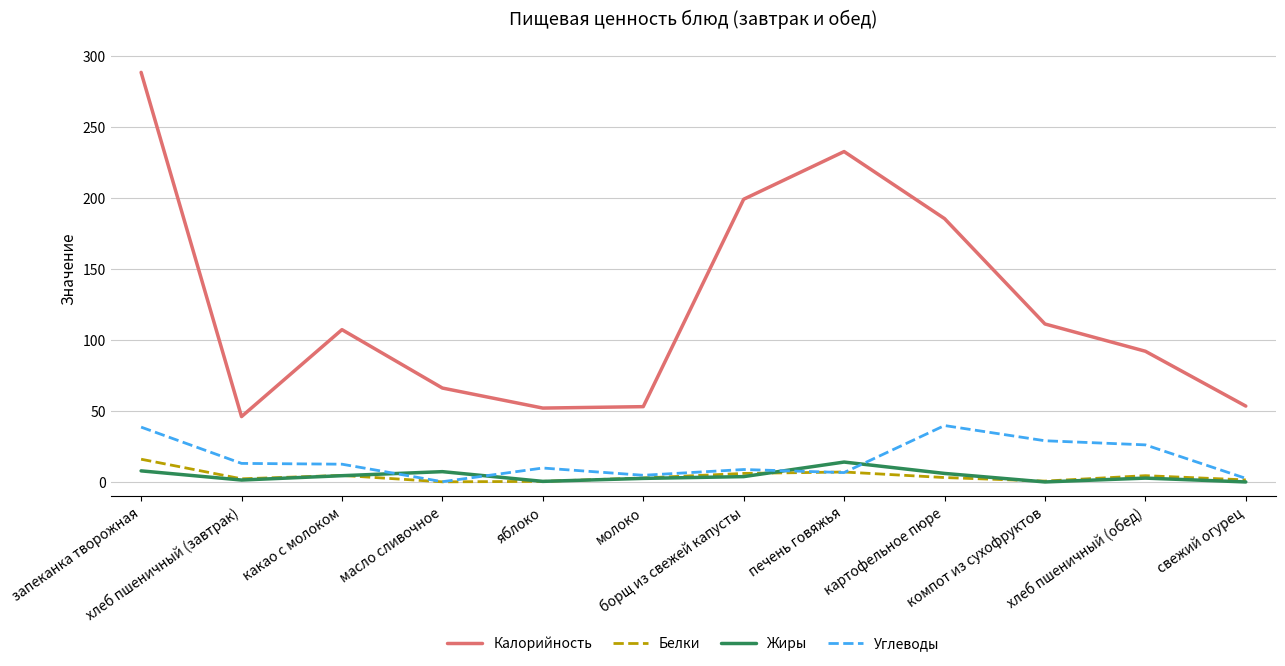

What is the maximum value for Углеводы?

39.7